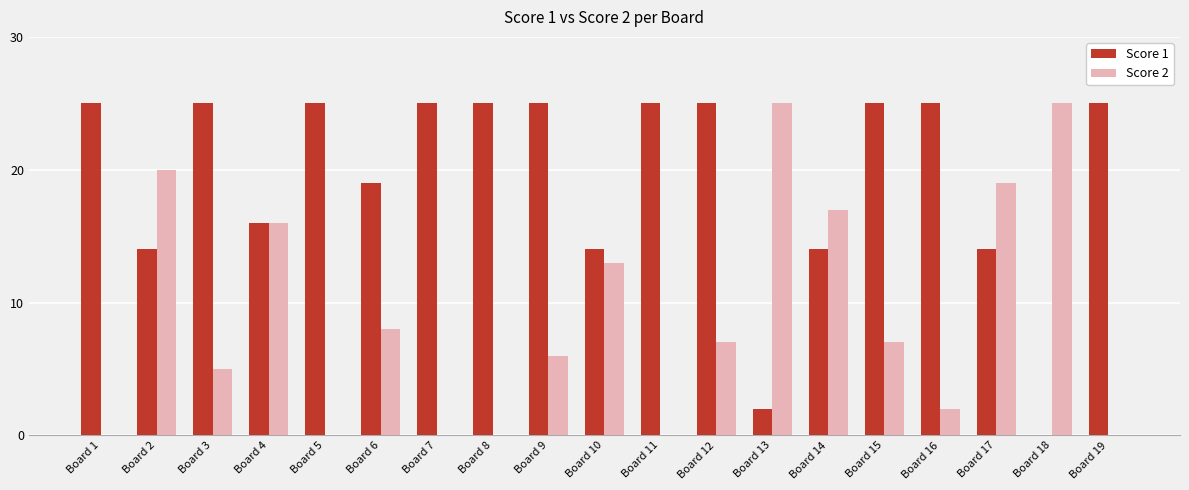

Between Board 11 and Board 14, which series saw the biggest shift?

Score 2